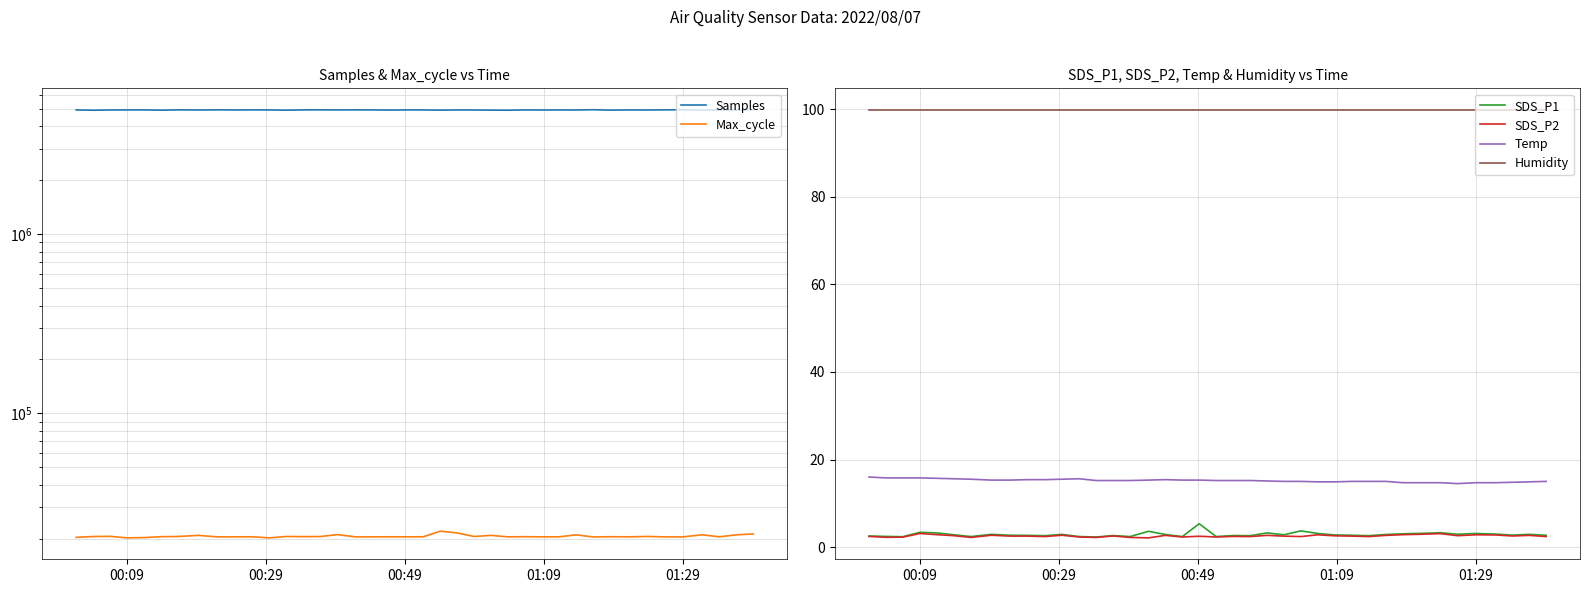

Reading left to right, list all the values displayed in this chart.

Samples: 4941622.0	4922035.0	4939084.0	4941083.0	4943480.0	4925449.0	4945687.0	4937526.0	4946418.0	4938734.0	4943667.0	4941257.0	4925524.0	4944000.0	4945555.0	4941192.0	4944797.0	4942222.0	4931424.0	4942277.0	4941183.0	4926666.0	4940979.0	4937231.0	4928567.0	4922998.0	4942442.0	4937586.0	4939105.0	4937630.0	4952936.0	4928657.0	4940299.0	4937707.0	4944572.0	4949499.0	4930369.0	4930714.0	4933471.0	4953230.0
Max_cycle: 20311.0	20529.0	20582.0	20178.0	20254.0	20488.0	20541.0	20837.0	20430.0	20450.0	20460.0	20179.0	20543.0	20496.0	20531.0	21043.0	20433.0	20443.0	20458.0	20451.0	20457.0	21994.0	21502.0	20540.0	20837.0	20440.0	20485.0	20441.0	20450.0	20983.0	20419.0	20478.0	20449.0	20546.0	20439.0	20429.0	20994.0	20453.0	20986.0	21222.0
SDS_P1: 2.5	2.4	2.4	3.4	3.2	2.8	2.4	2.9	2.7	2.7	2.6	2.9	2.4	2.3	2.6	2.4	3.6	2.9	2.4	5.3	2.4	2.6	2.6	3.2	2.8	3.7	3.1	2.8	2.7	2.6	2.9	3.0	3.1	3.3	2.9	3.1	3.0	2.7	2.9	2.7
SDS_P2: 2.4	2.2	2.3	3.1	2.8	2.6	2.2	2.7	2.5	2.5	2.4	2.7	2.3	2.2	2.5	2.2	2.1	2.7	2.3	2.5	2.3	2.4	2.4	2.7	2.5	2.4	2.8	2.6	2.5	2.4	2.7	2.8	2.9	3.1	2.6	2.8	2.8	2.5	2.7	2.4
Temp: 16.0	15.8	15.8	15.8	15.7	15.6	15.5	15.3	15.3	15.4	15.4	15.5	15.6	15.2	15.2	15.2	15.3	15.4	15.3	15.3	15.2	15.2	15.2	15.1	15.0	15.0	14.9	14.9	15.0	15.0	15.0	14.7	14.7	14.7	14.5	14.7	14.7	14.8	14.9	15.0
Humidity: 99.9	99.9	99.9	99.9	99.9	99.9	99.9	99.9	99.9	99.9	99.9	99.9	99.9	99.9	99.9	99.9	99.9	99.9	99.9	99.9	99.9	99.9	99.9	99.9	99.9	99.9	99.9	99.9	99.9	99.9	99.9	99.9	99.9	99.9	99.9	99.9	99.9	99.9	99.9	99.9